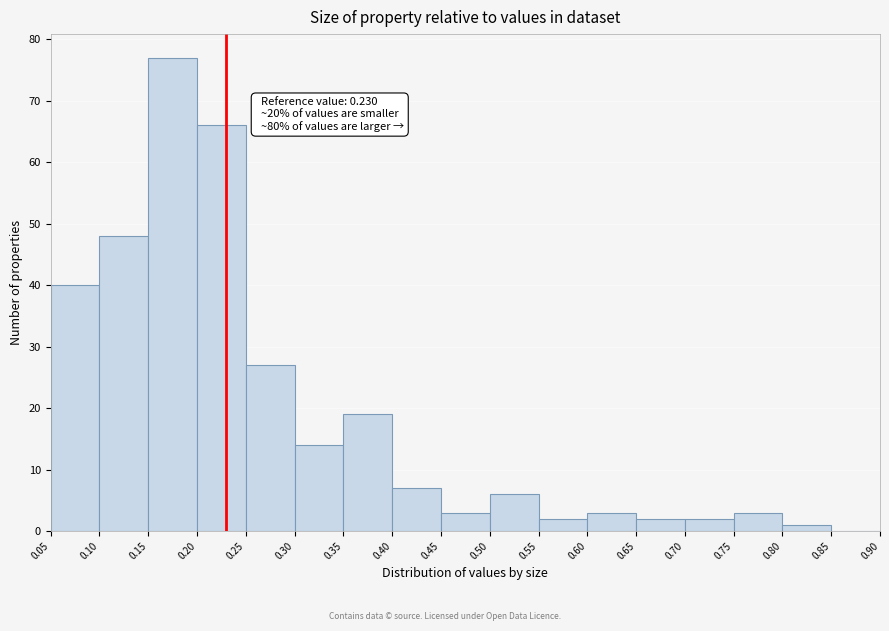

Which range on the x-axis has the tallest bar?

0.15 to 0.20